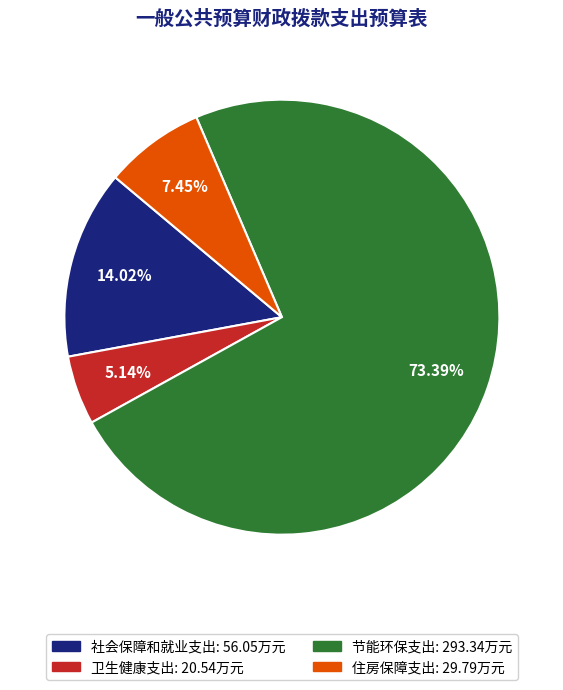

Which has a higher value, 社会保障和就业支出 or 卫生健康支出?

社会保障和就业支出